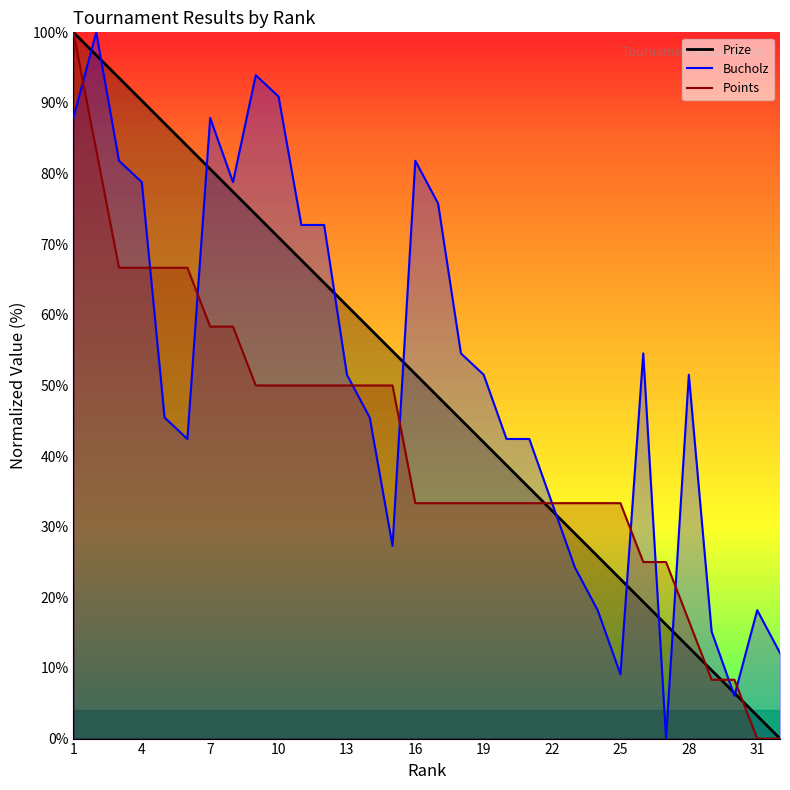

Where do Points and Prize first cross each other?

21 and 22